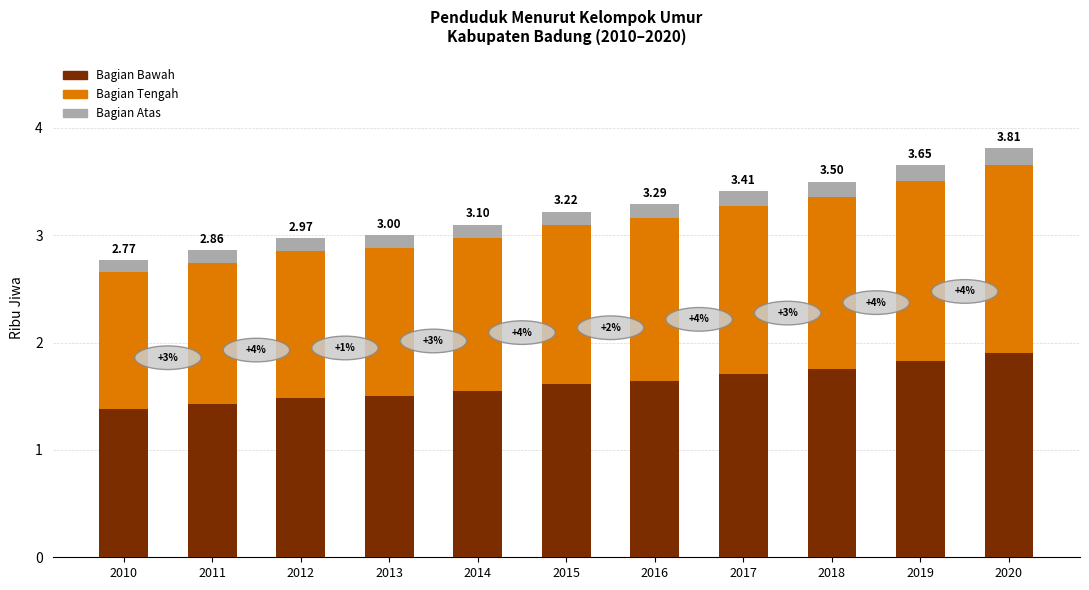

What value does the Bagian Bawah series have at 2018?

1.8